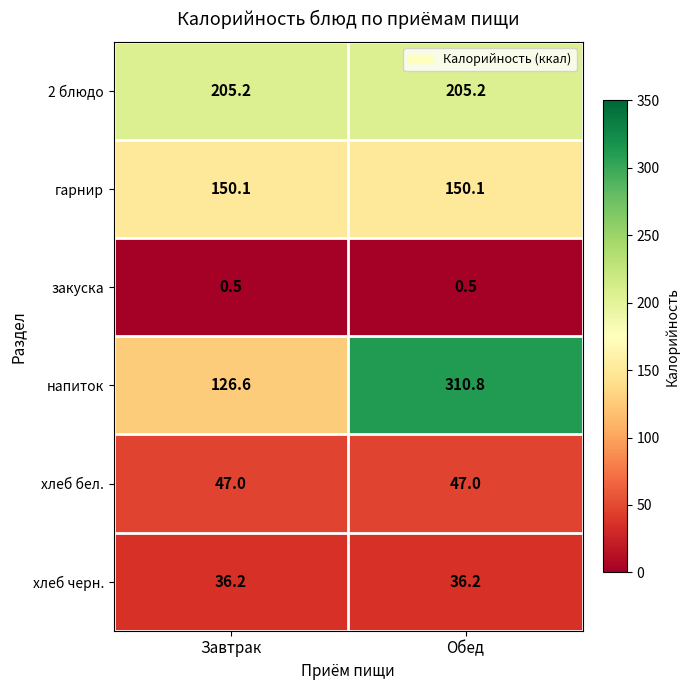

Count the number of data series in this chart.

6